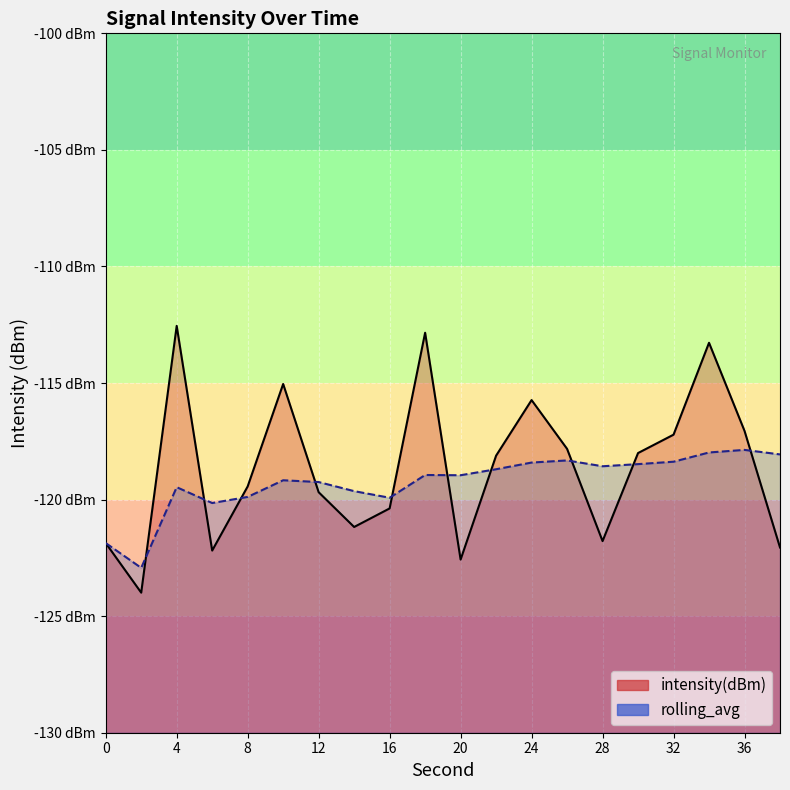

At which label does intensity(dBm) reach its peak?

4